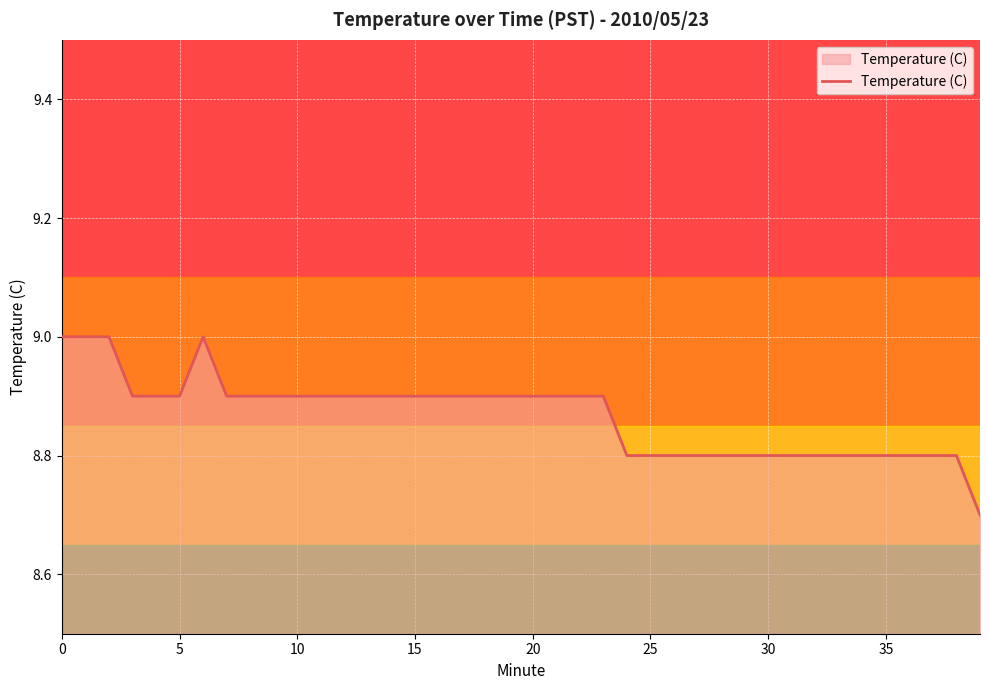

What is the difference between the maximum and minimum values?

0.3